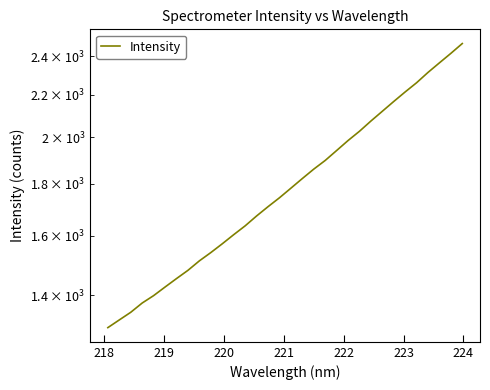

Is it true that the value at 31 is 3870.3?

False